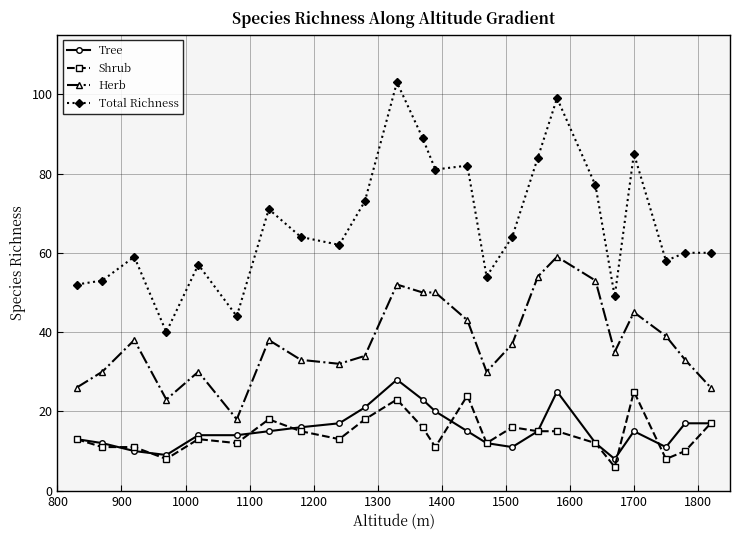

Which series has the largest total across all categories?

Total Richness